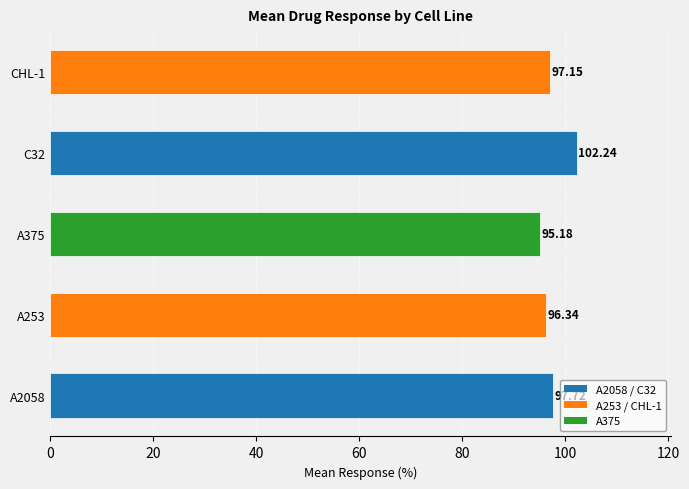

Rank the categories by value from lowest to highest.

A375, A253, CHL-1, A2058, C32